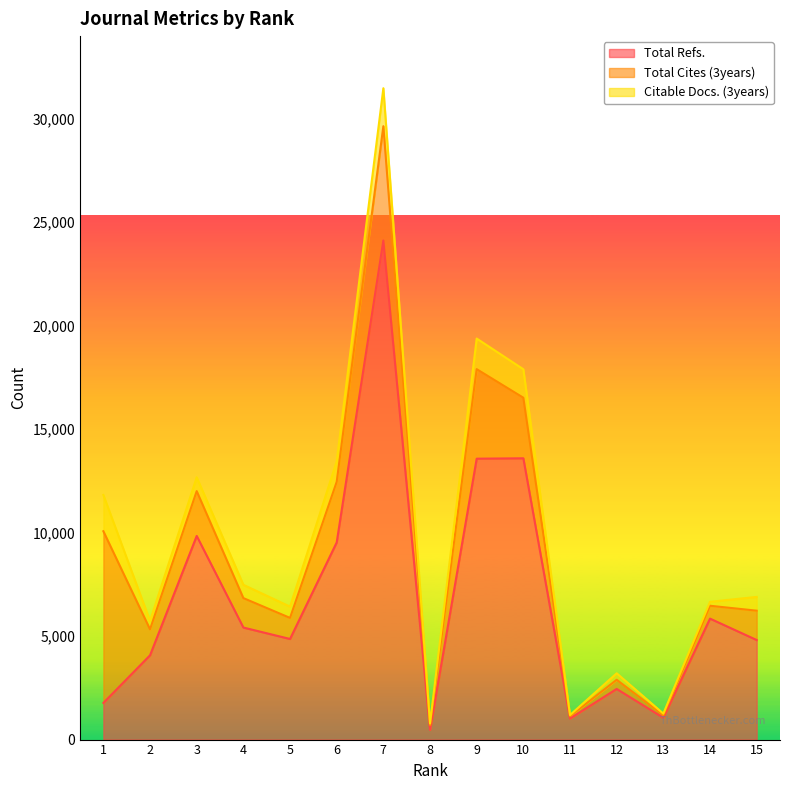

At how many categories does at least one series exceed 12334?

3